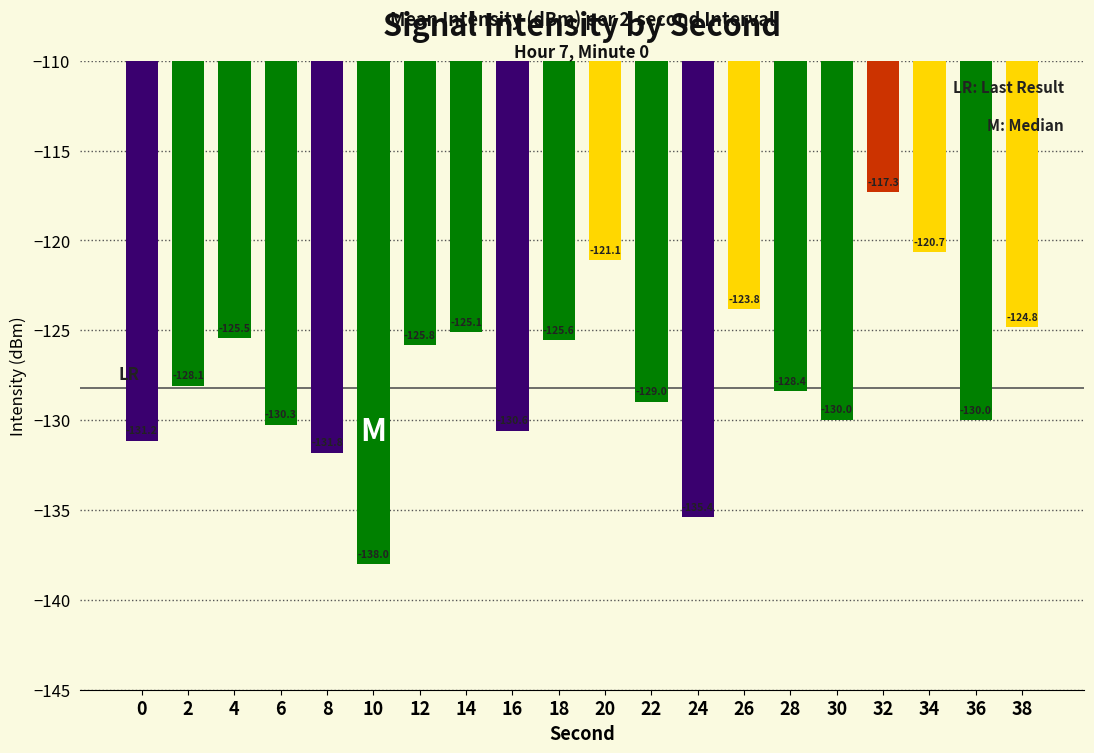

What is the sum of the values at 22 and 18?

-254.5